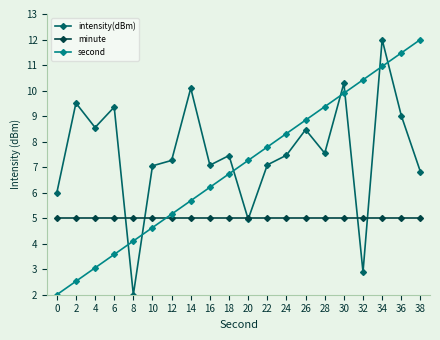

Rank the series by their average value, from lowest to highest.

minute, second, intensity(dBm)